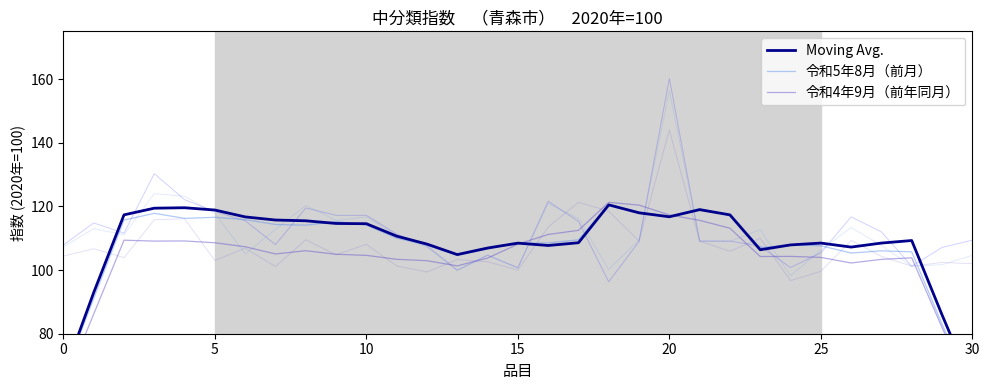

Which has a higher value, 23 or 14?

14